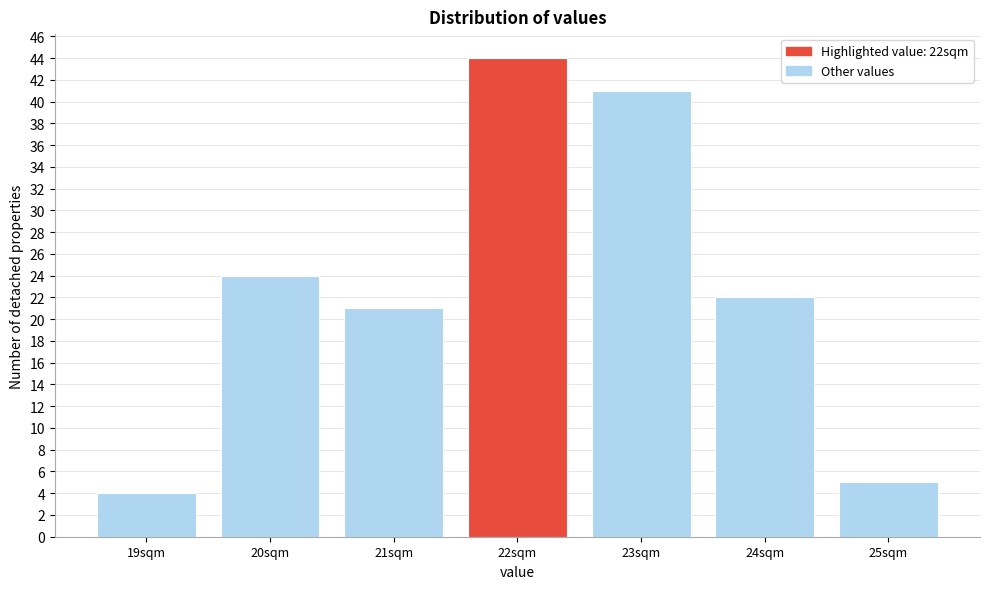

Reading left to right, extract all data points from this chart.

19sqm=4	20sqm=24	21sqm=21	22sqm=44	23sqm=41	24sqm=22	25sqm=5